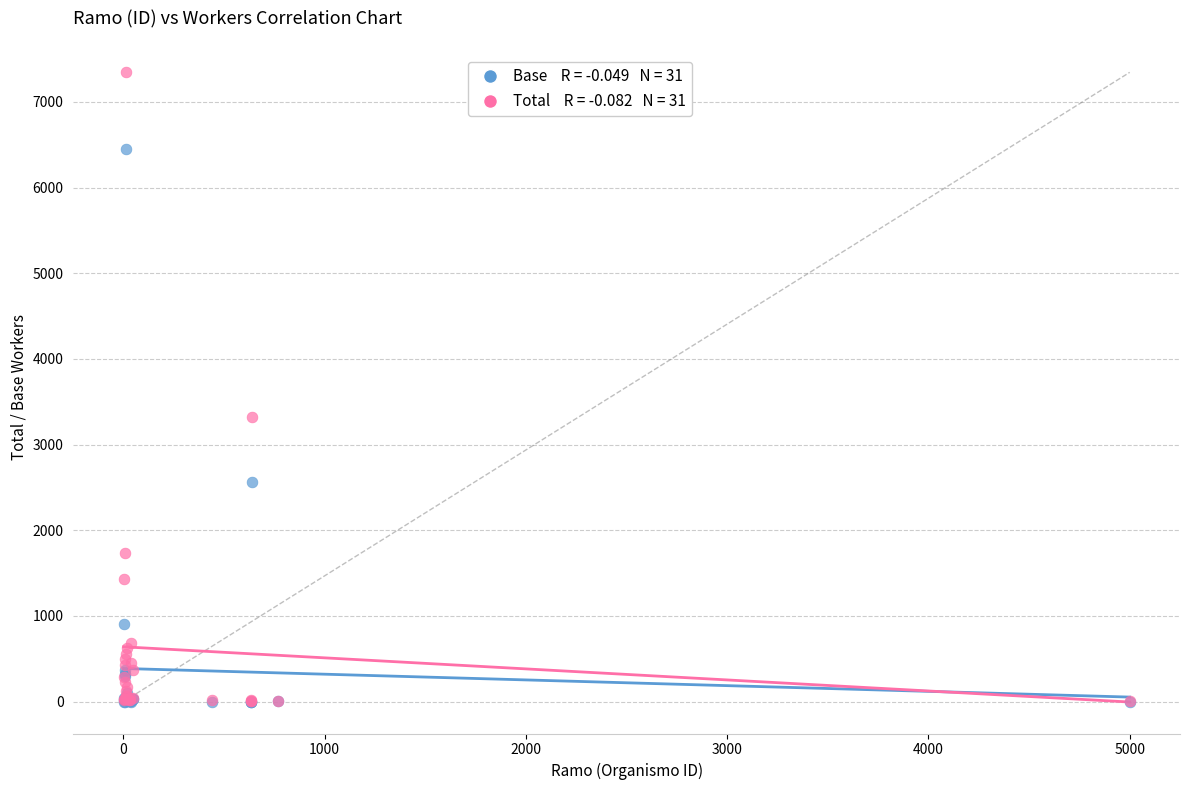

Across all series, what Y value is closest to 3672?

3320